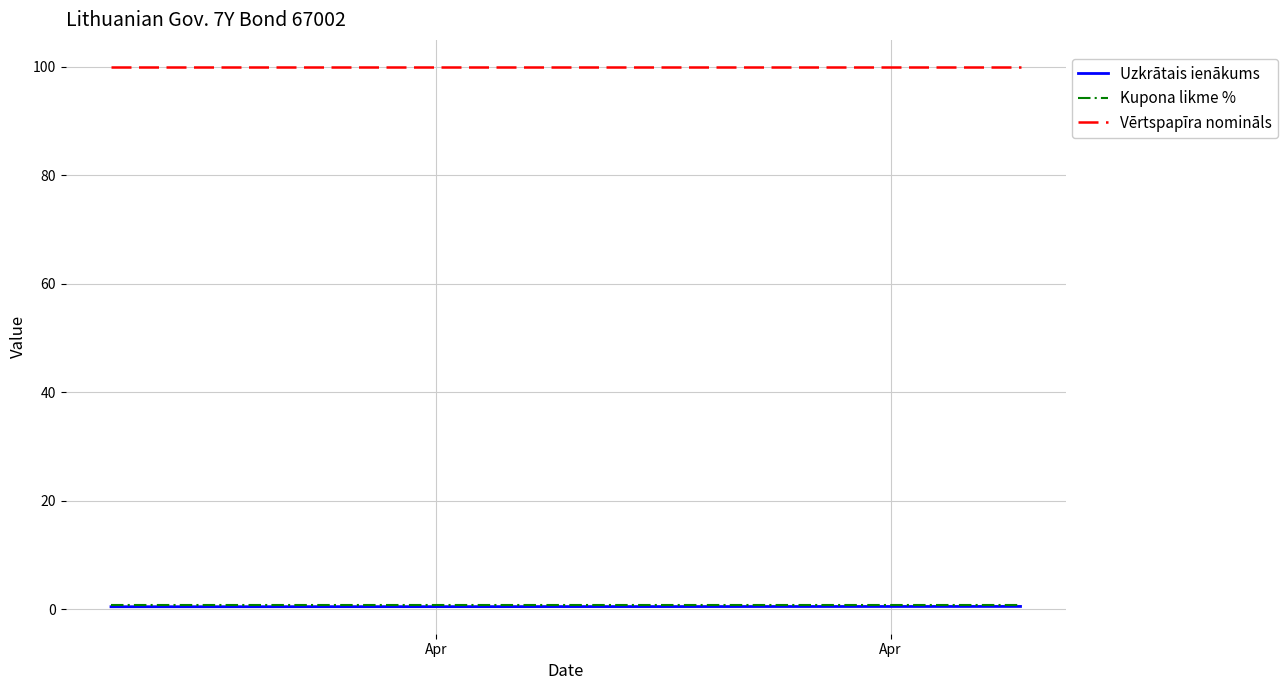

What is the minimum value for Vērtspapīra nomināls?

100.0